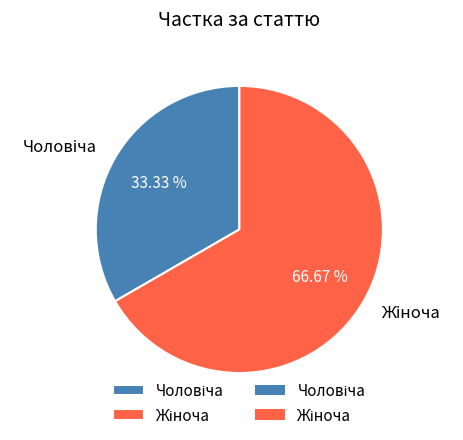

To the nearest percent, what is the average slice percentage?

50%